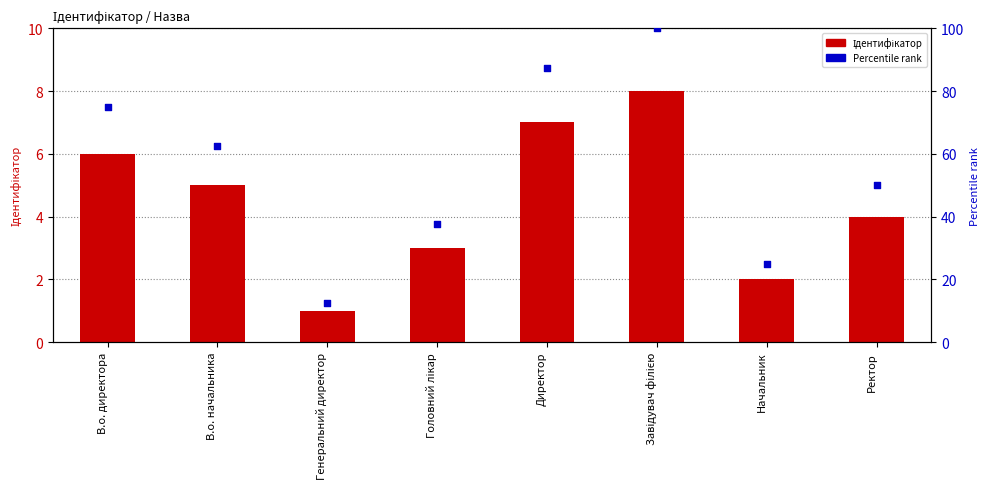

At which category is the sum across all series the highest?

Завідувач філією